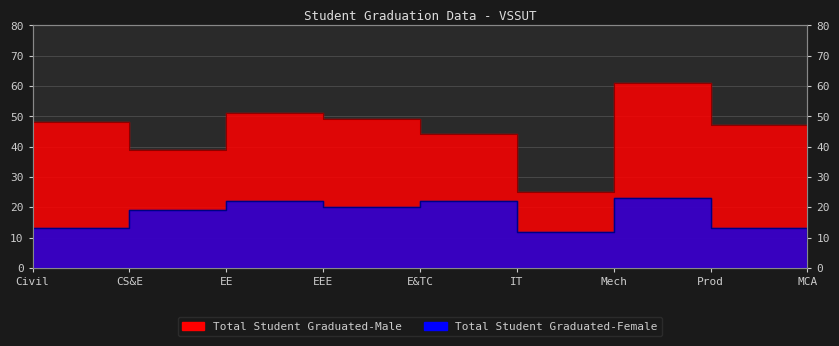

At which category does Total Student Graduated-Female reach its first local peak?

EE